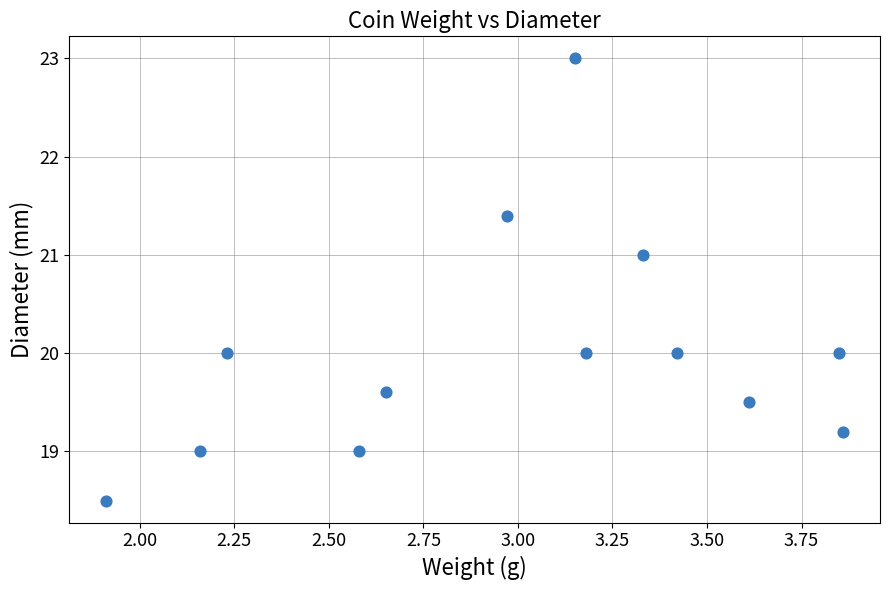

What is the range of Y values (max minus min)?

4.5